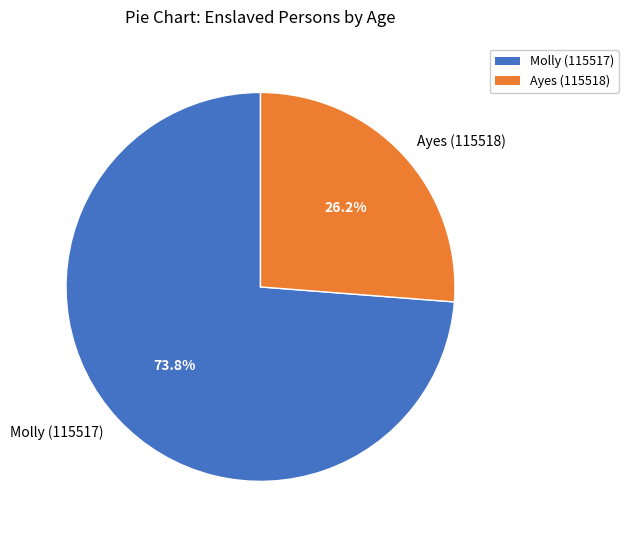

The Molly (115517) slice represents 88% of the pie. True or false?

False